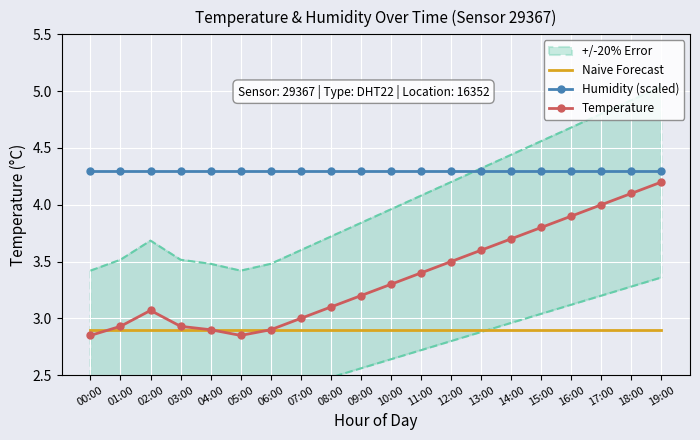

Which series has the largest total across all categories?

Humidity (scaled)